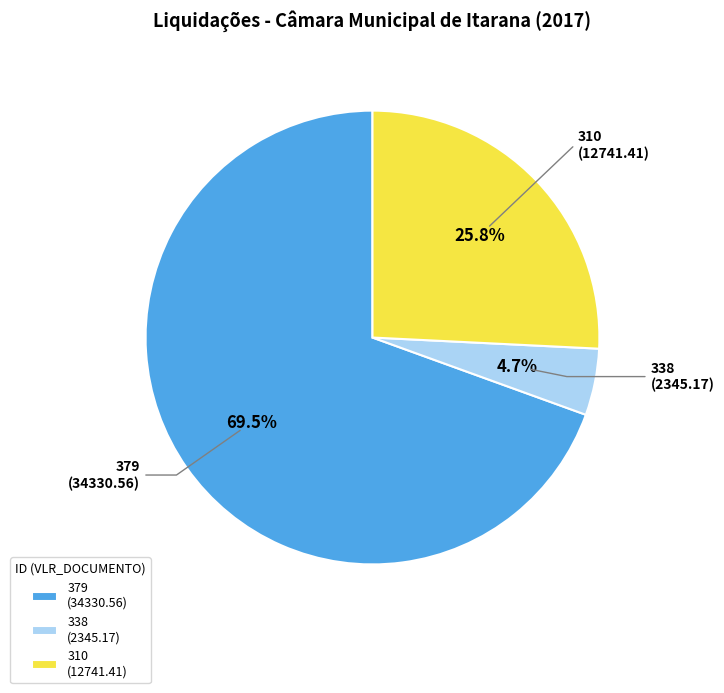

Is it true that 310 is 26% of the pie?

True